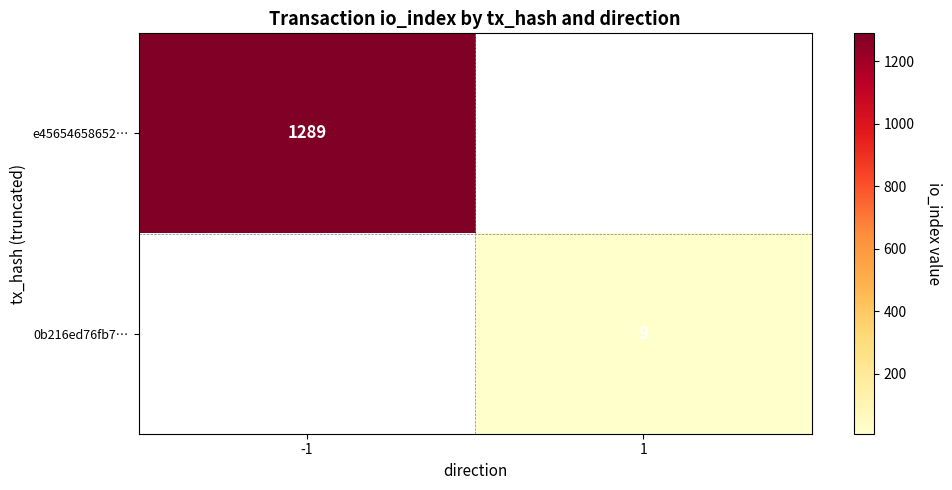

Is it true that e45654658652… equals 565 at -1?

False